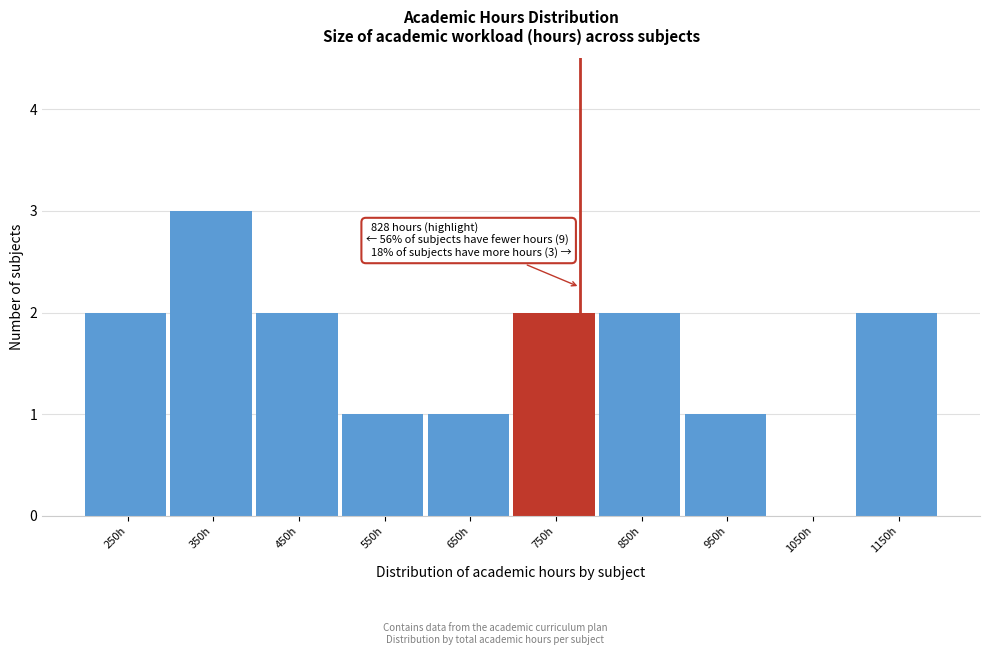

Reading left to right, transcribe all the data shown in this chart.

250h=2	350h=3	450h=2	550h=1	650h=1	750h=2	850h=2	950h=1	1050h=0	1150h=2